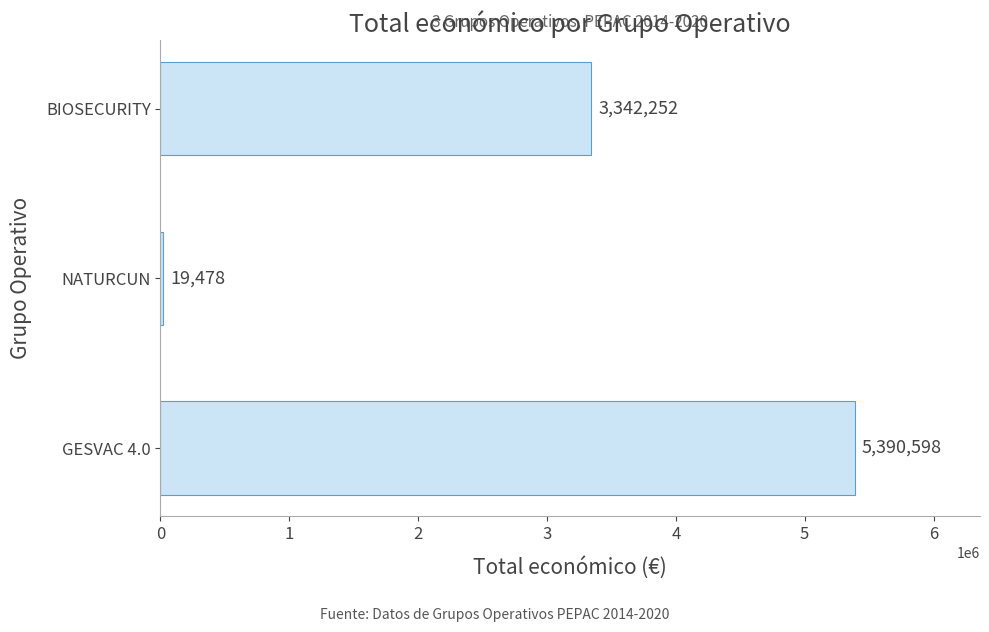

At which label is the value closest to 2705038?

BIOSECURITY